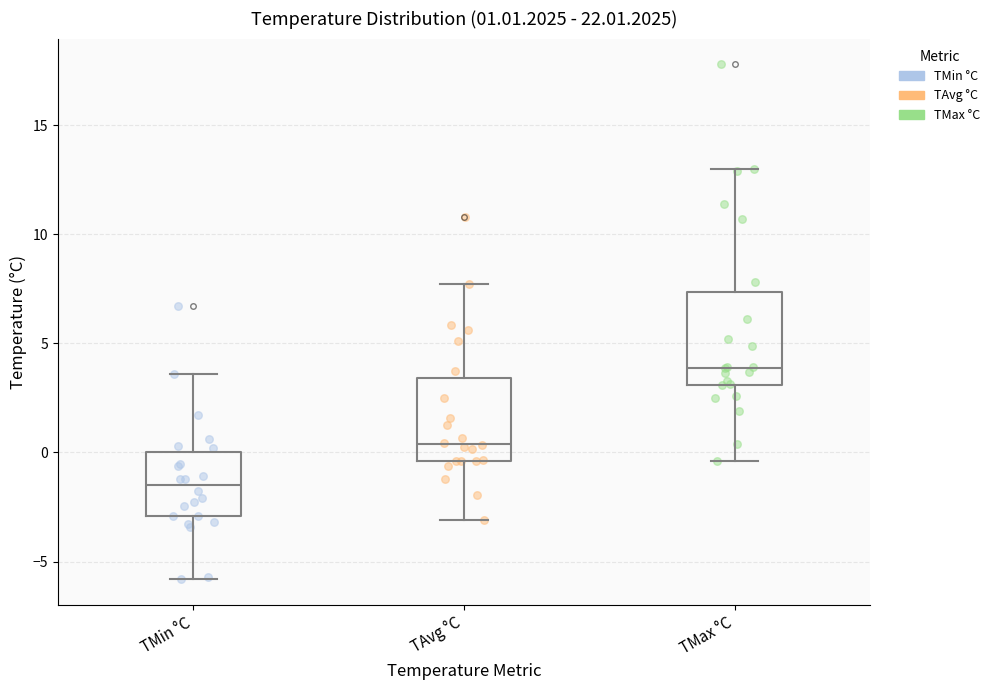

Which box has the lowest median line?

TMin °C